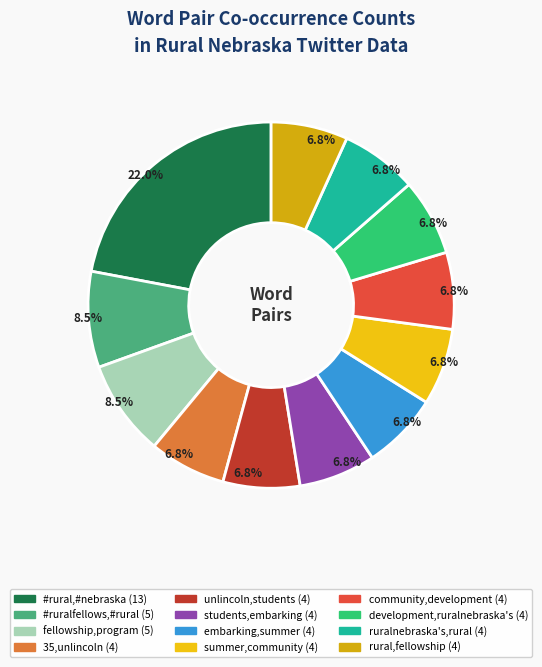

How many segments does this pie chart have?

12